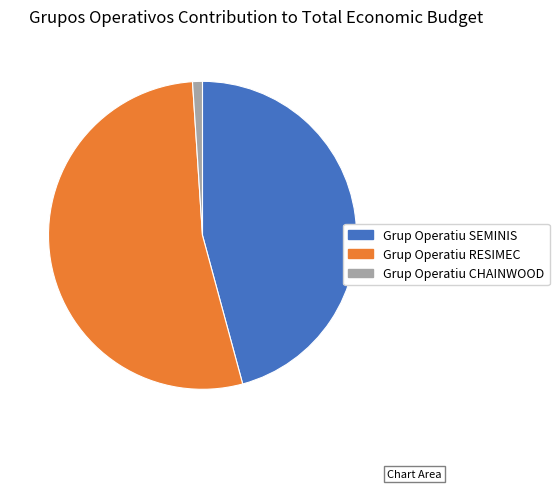

Combined, do Grup Operatiu RESIMEC and Grup Operatiu CHAINWOOD account for over 50%?

Yes